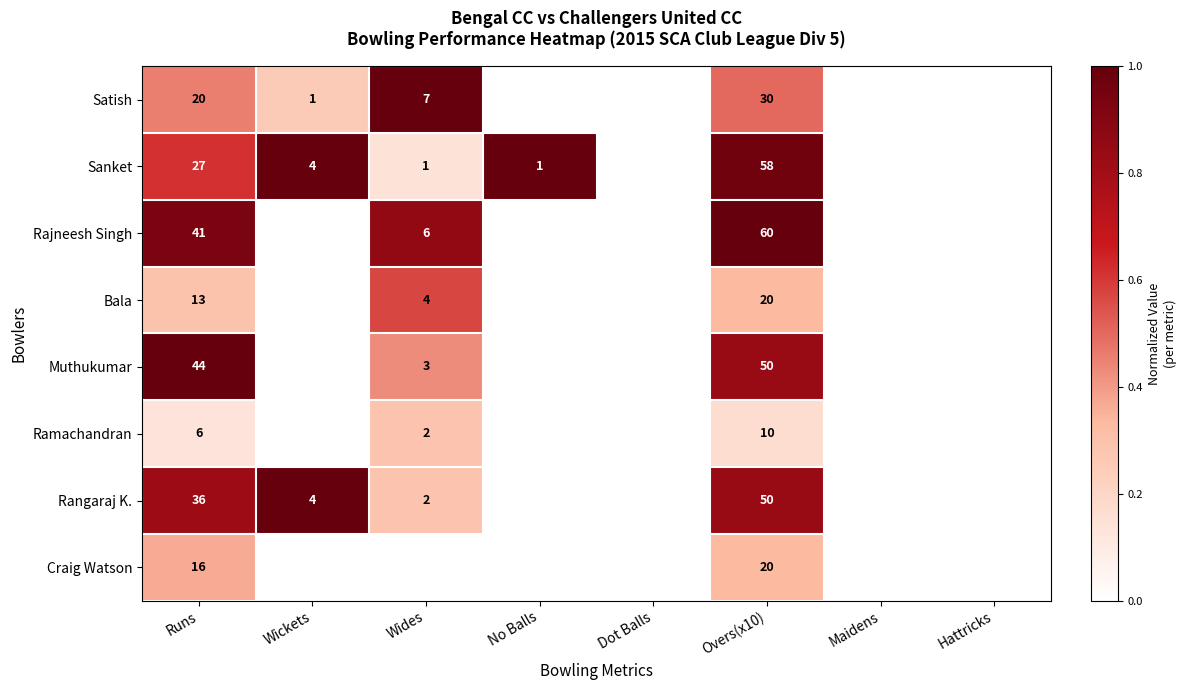

Between Runs and Overs(x10), which series saw the biggest shift?

Sanket